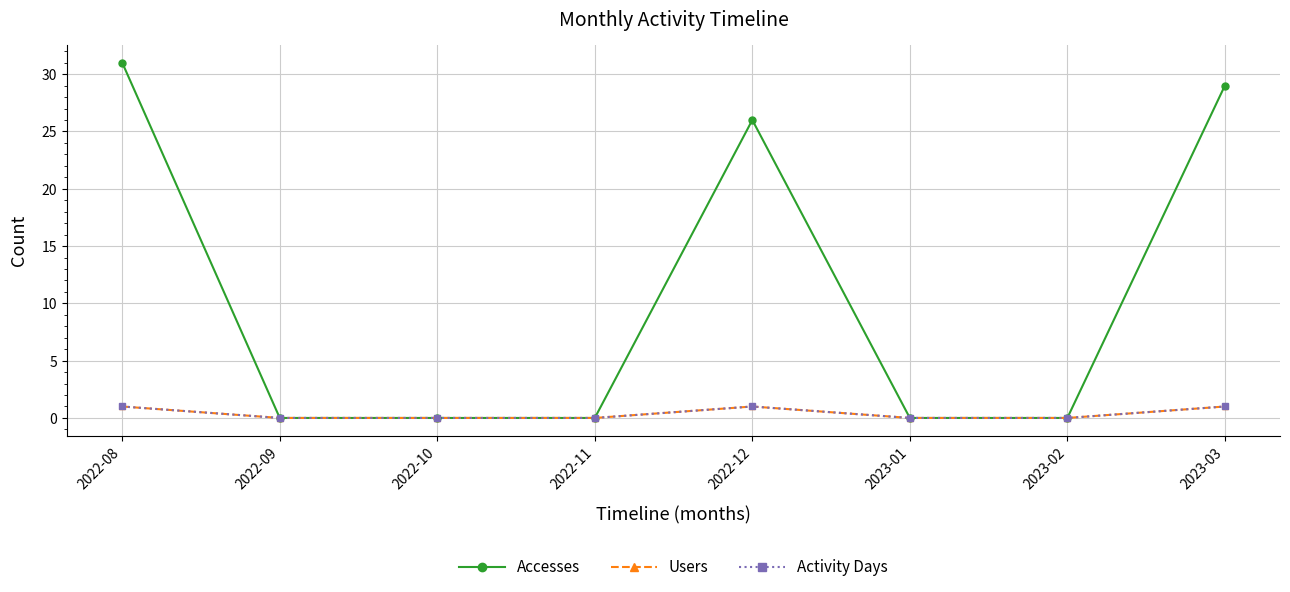

What is the label of the 3rd point from the left?

2022-10